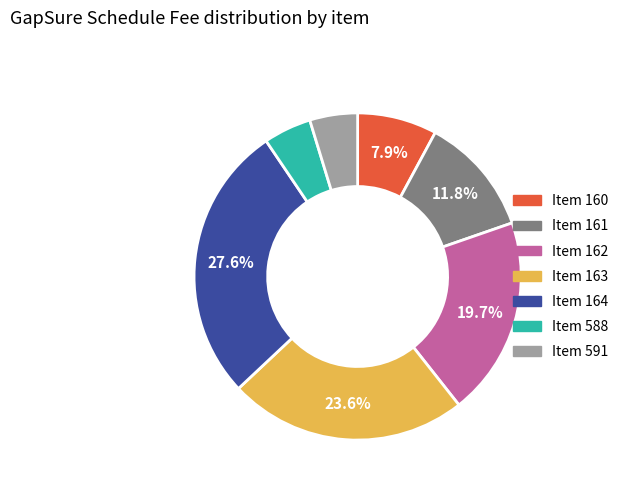

Is there any slice that represents more than half of the pie?

No